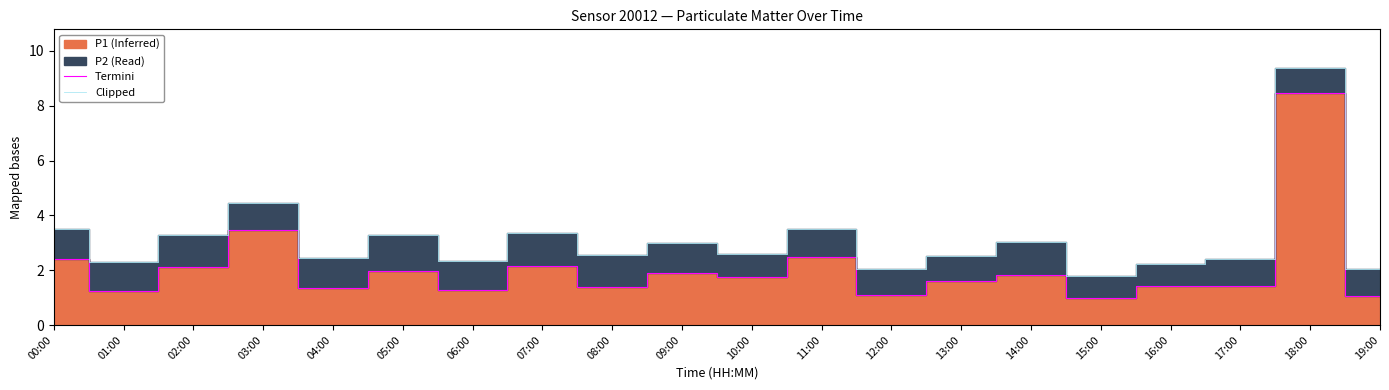

Count the number of categories in the chart.

20